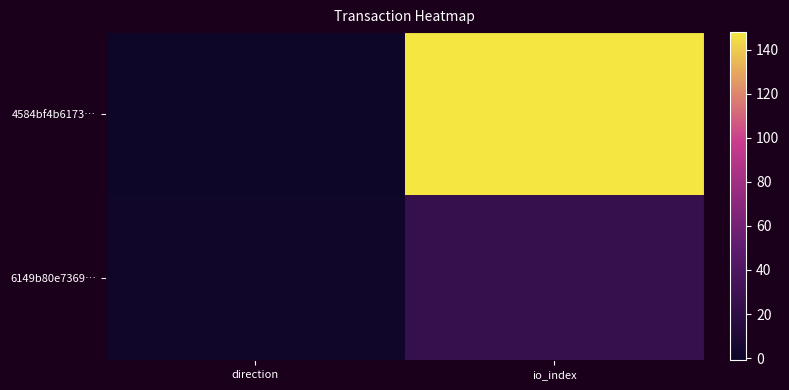

At which category is the sum across all series the highest?

io_index